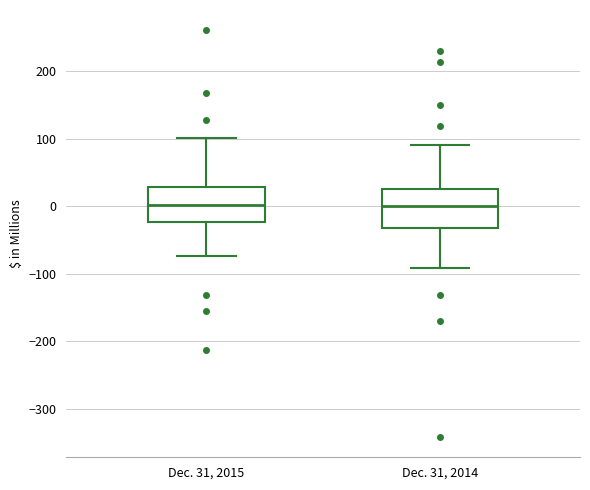

Reading left to right, transcribe this box plot: for each box, give where its median line is, the range the box spans, and where its two whiskers end, as read against the y-axis. The values are not printed on the chart, so give them approximately, as read against the axis.

Dec. 31, 2015: median 0, box -20 to 30, whiskers -70 to 100
Dec. 31, 2014: median 0, box -30 to 30, whiskers -90 to 90